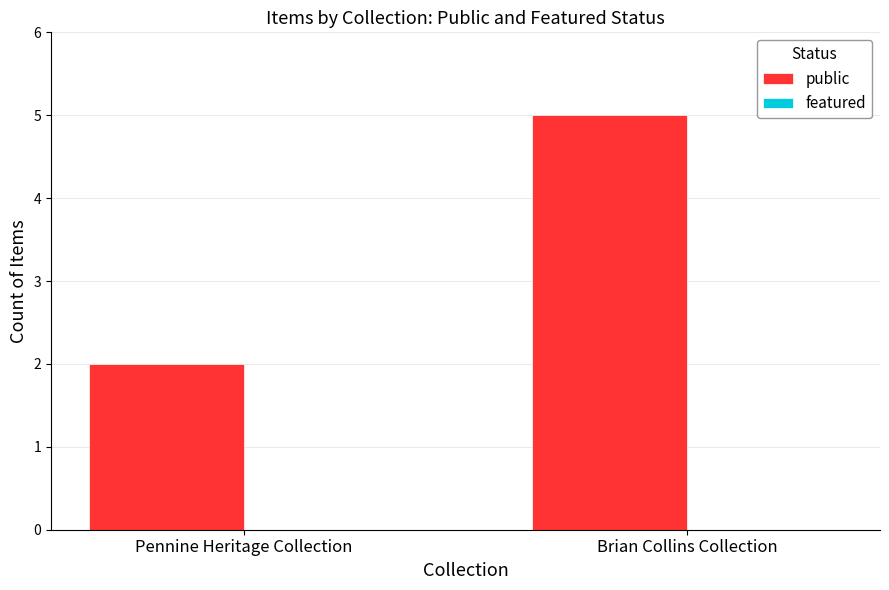

True or false: the data shows 5 at Brian Collins Collection.

True